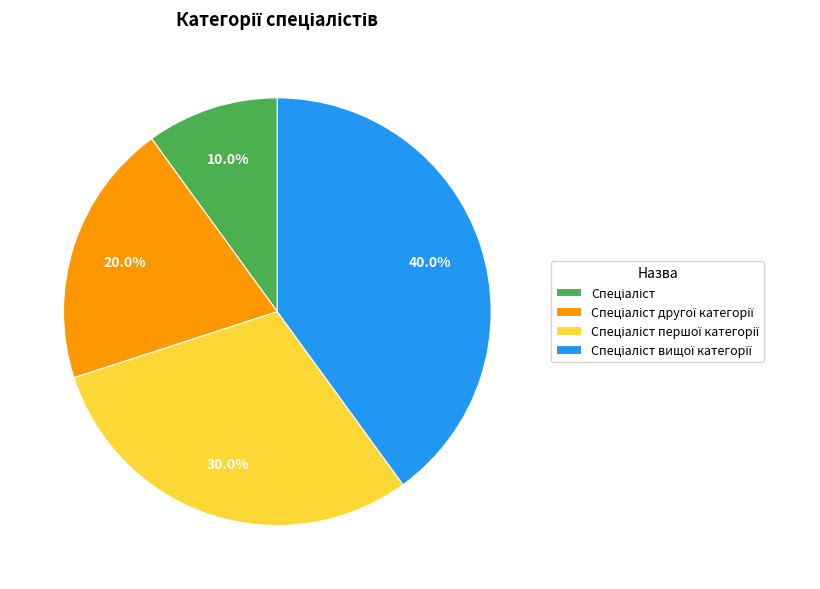

Does any single category account for the majority?

No